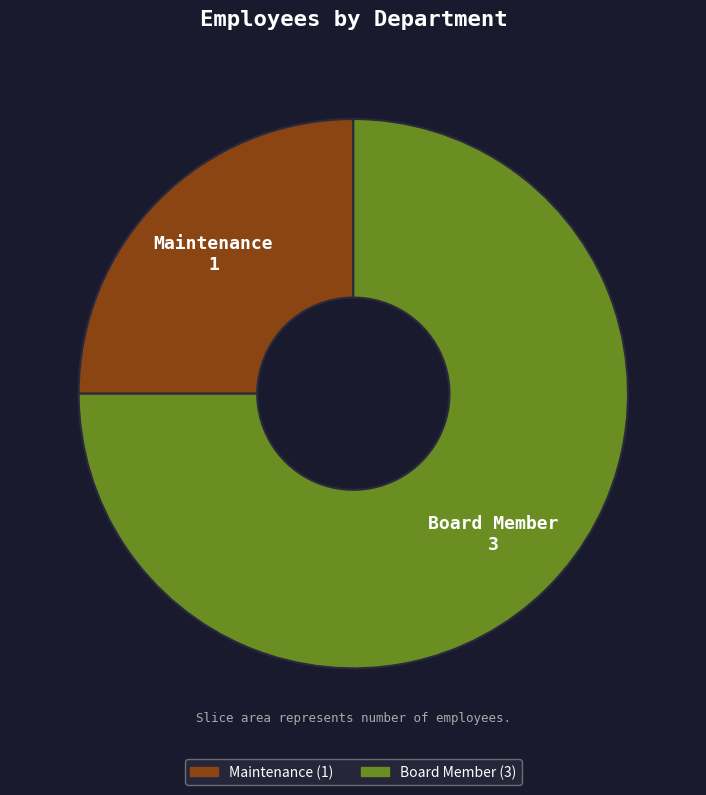

What is the smallest slice in the pie chart?

Maintenance